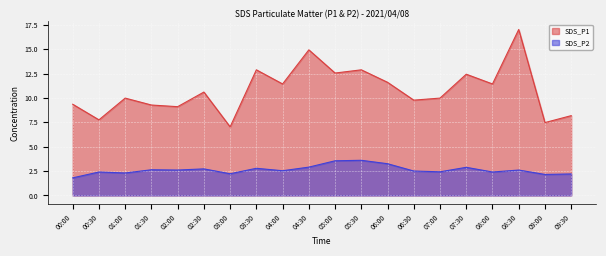

How many data points does each series have?

20